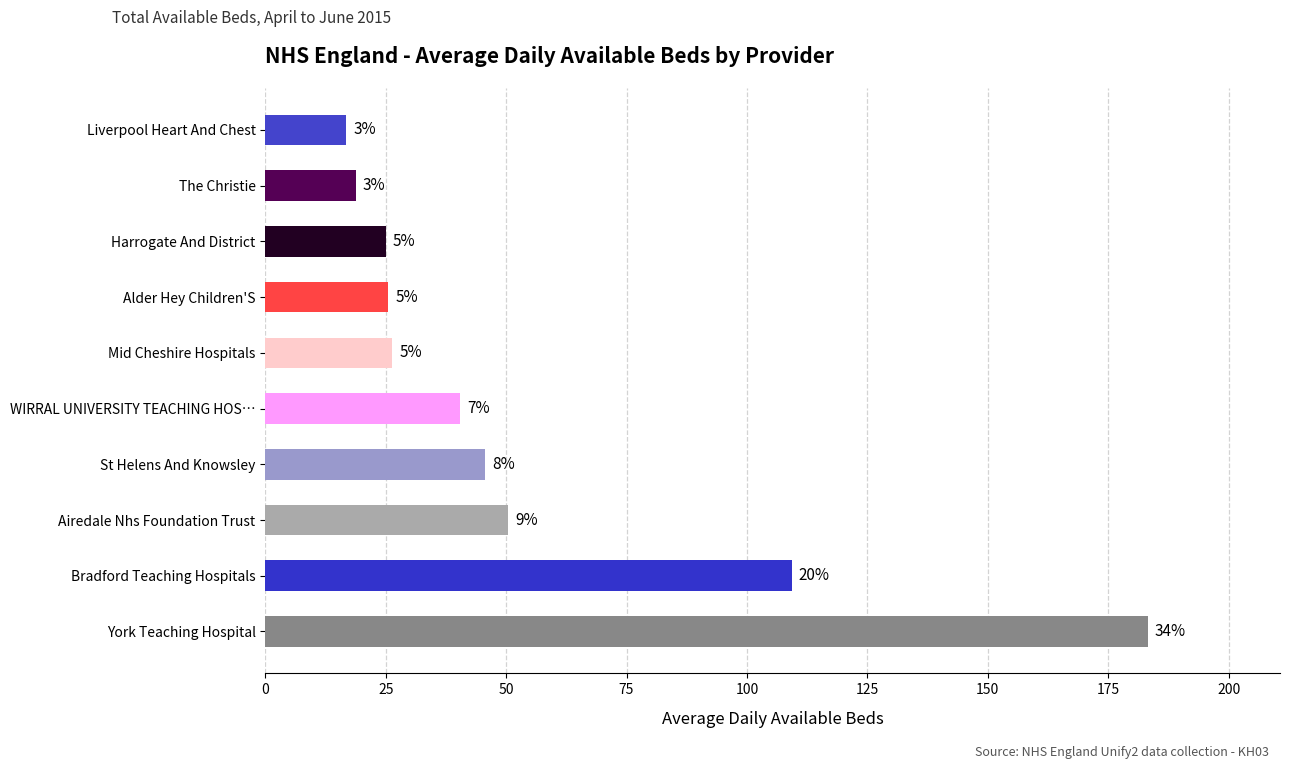

How many bars are there in total?

10